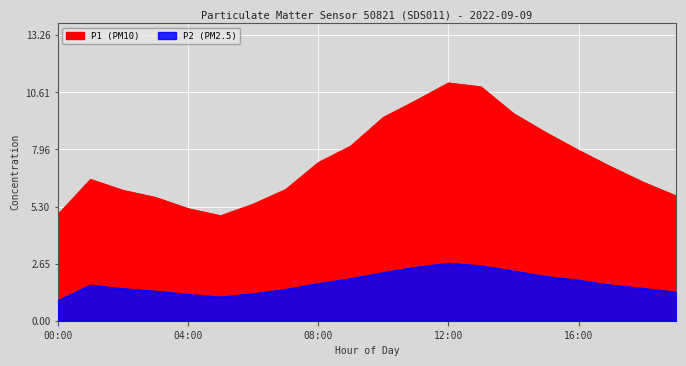

What is the label of the 8th point from the left?

07:00